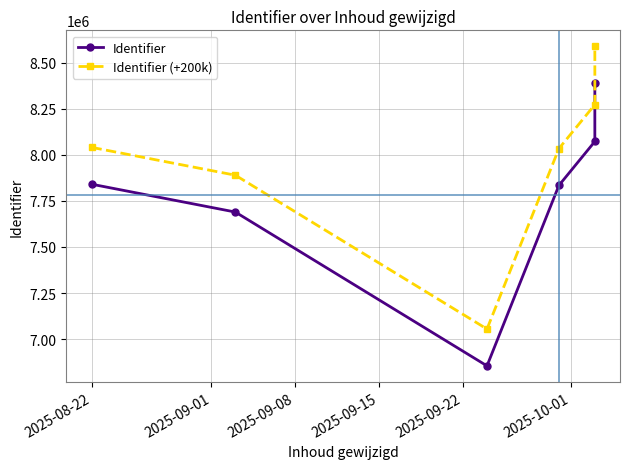

What is the value of the Identifier (+200k) point at the 6th from the left?

8589290